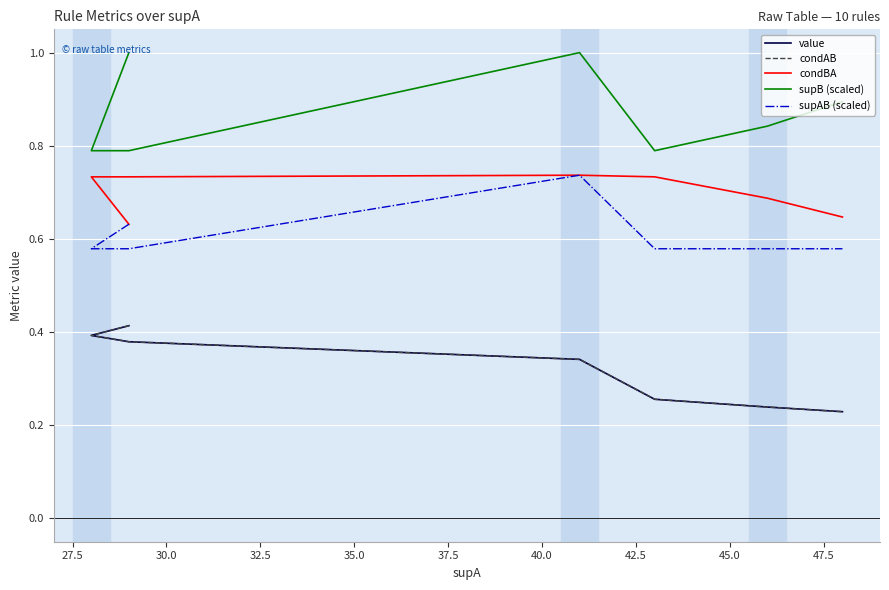

At how many categories does at least one series exceed 0?

10